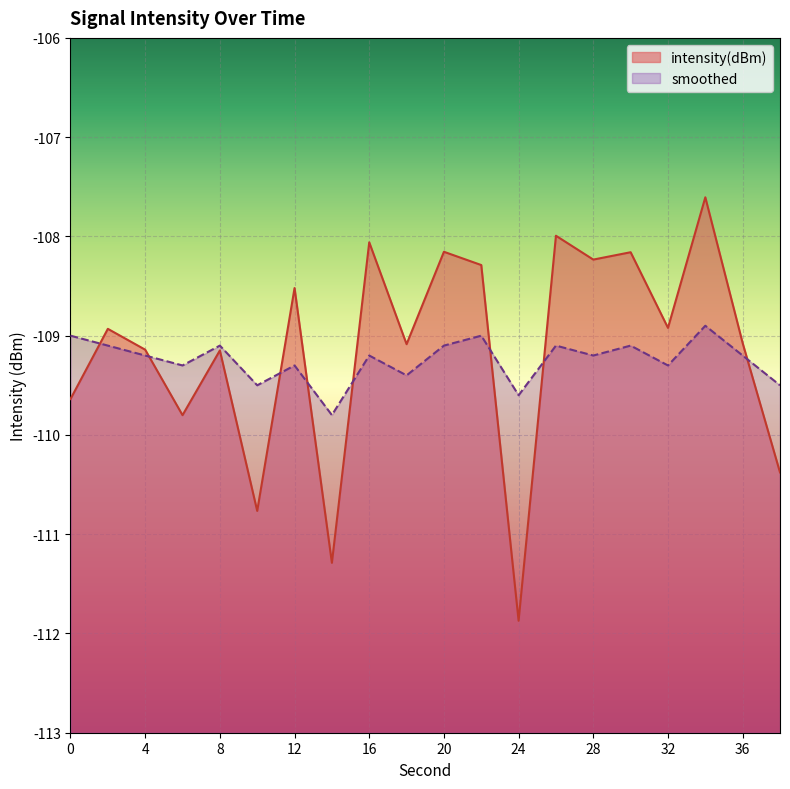

What is the minimum value shown in the chart?

-111.9